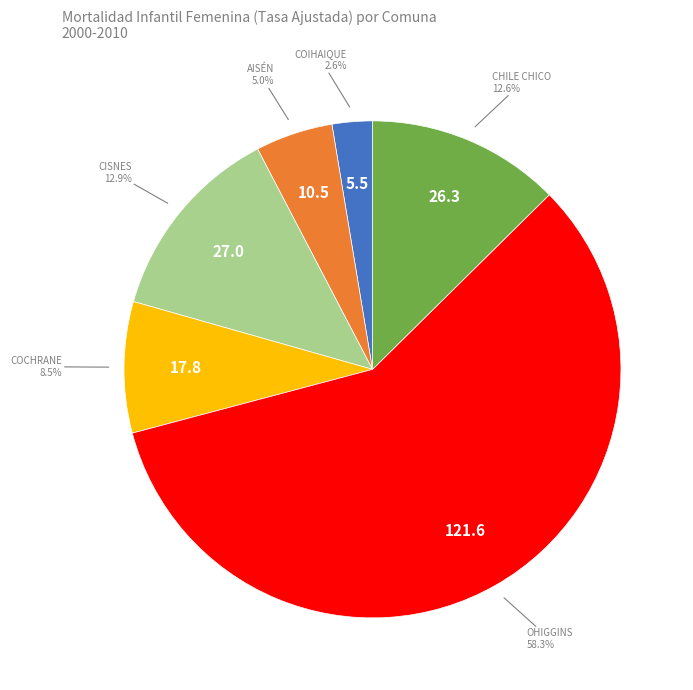

How many segments does this pie chart have?

6